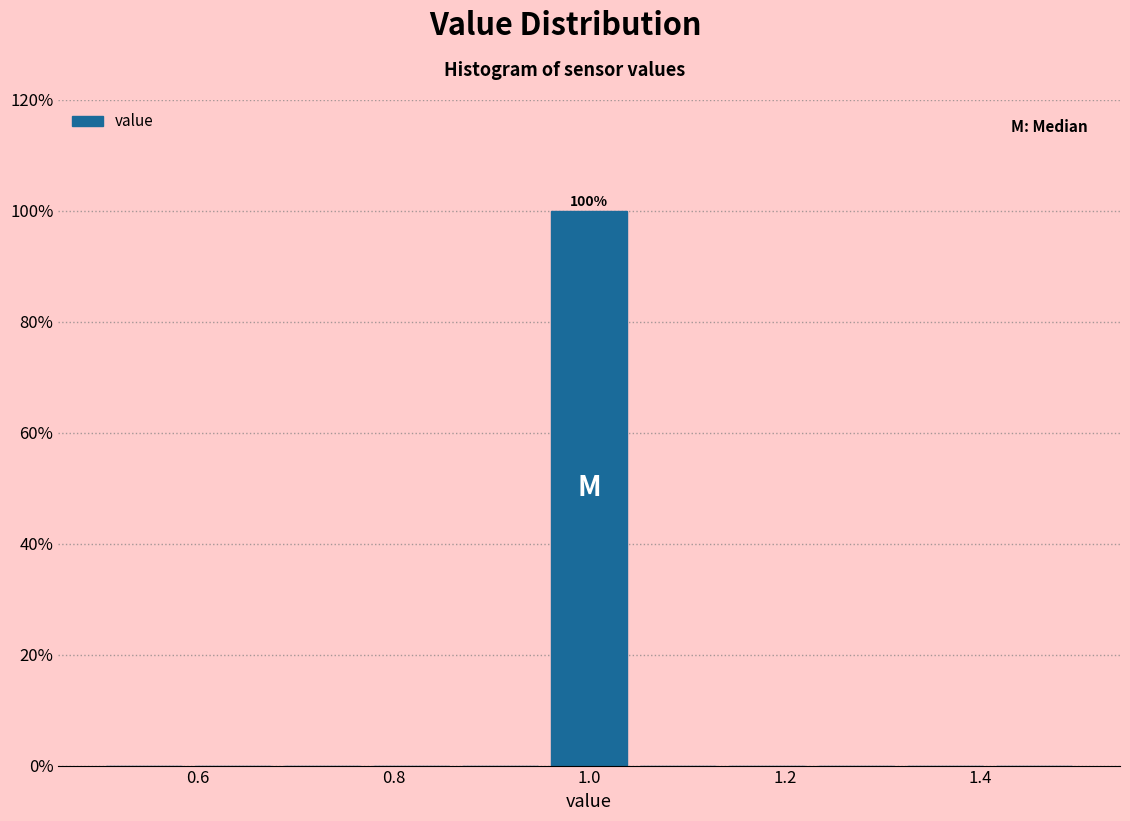

Over which range of the x-axis is the bar tallest?

0.96 to 1.04